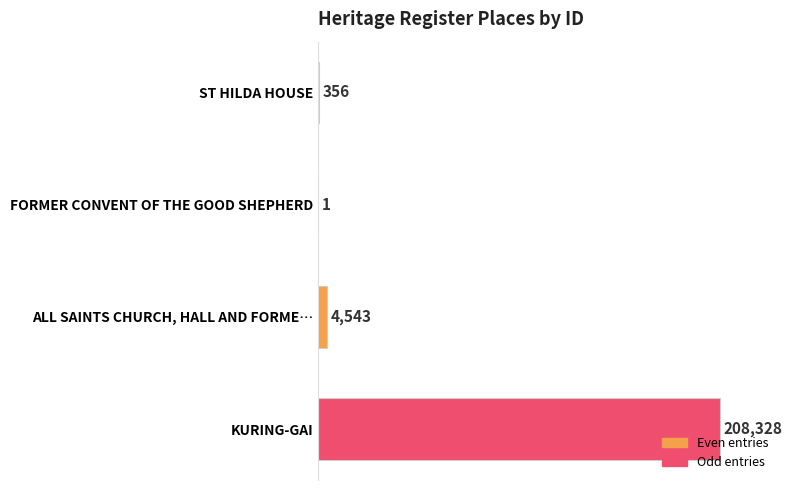

Is it true that the value at KURING-GAI is 208328?

True